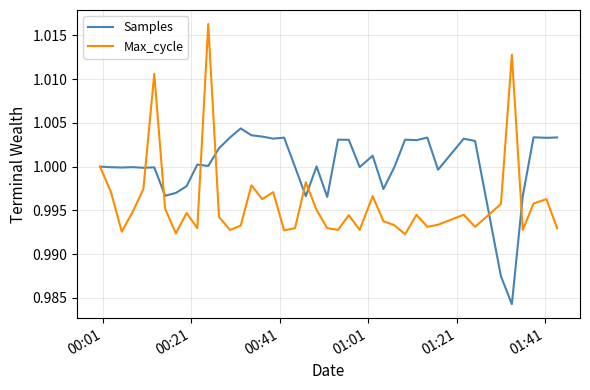

Which series has the widest spread of values?

Max_cycle